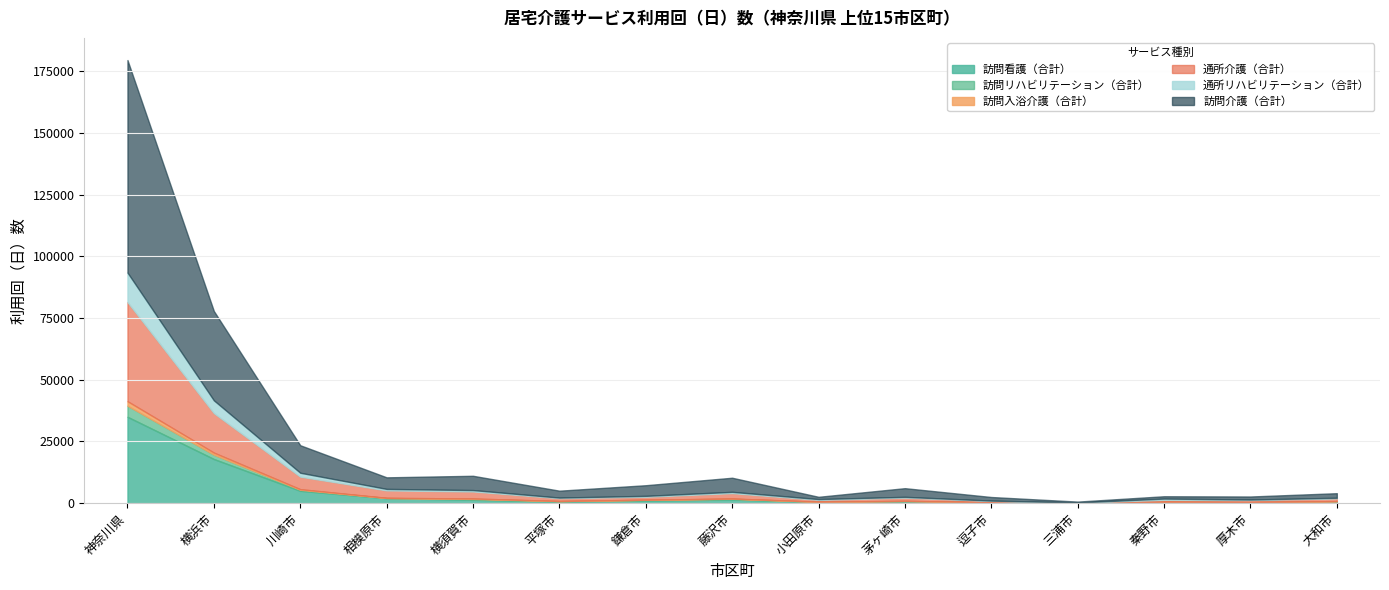

At which category does 通所リハビリテーション（合計） reach its first local valley?

平塚市